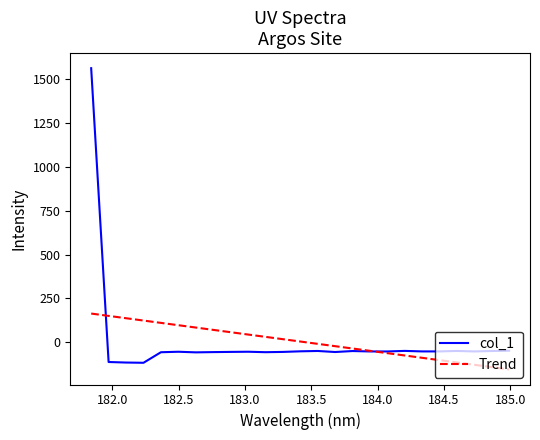

What is the greatest value displayed?

1561.6